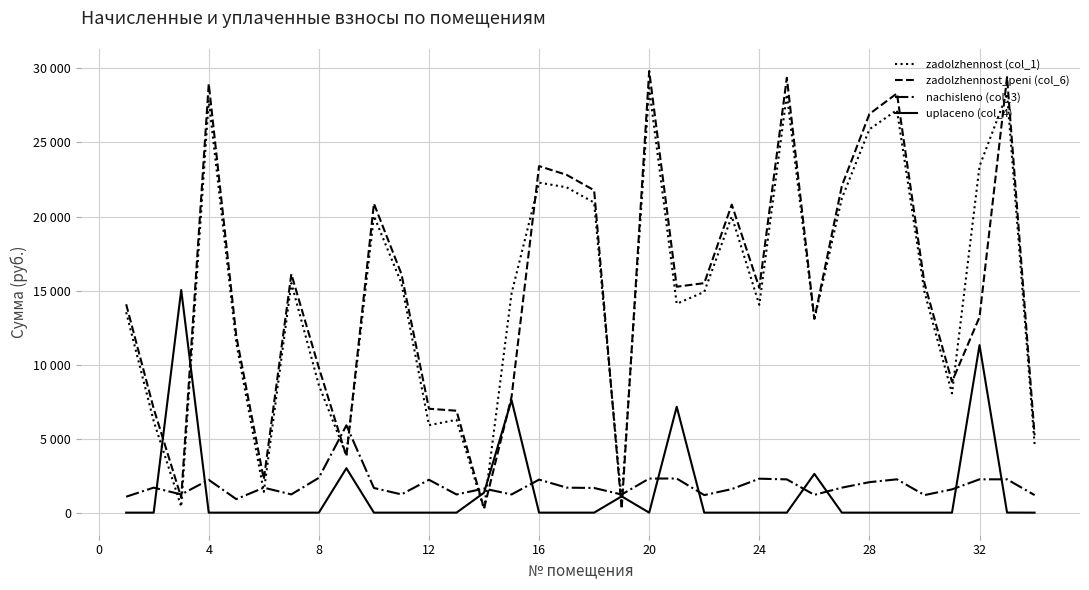

Does the chart display data point markers on the line(s)?

No